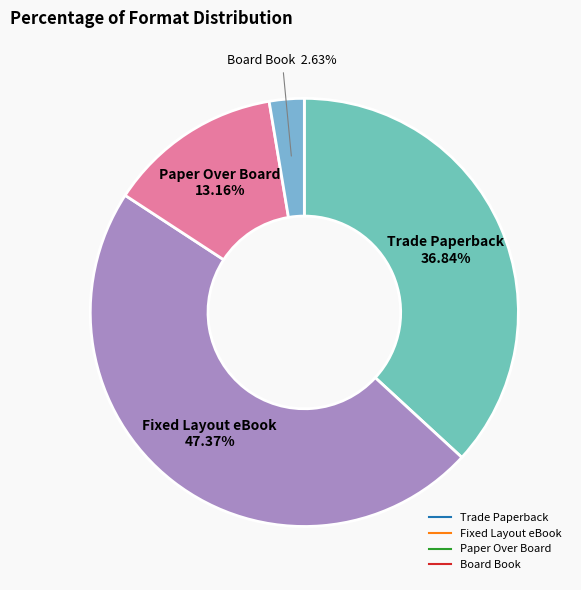

To the nearest percent, what is the average slice percentage?

25%